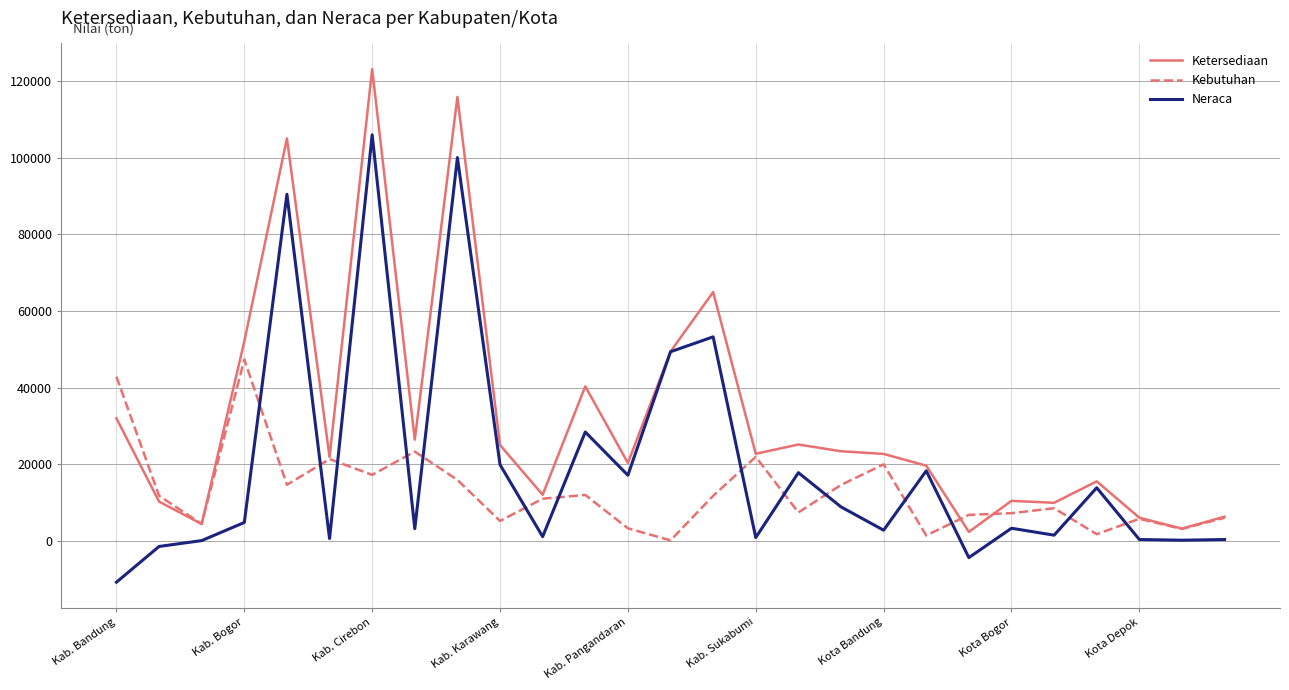

What is the greatest value displayed?

123209.0